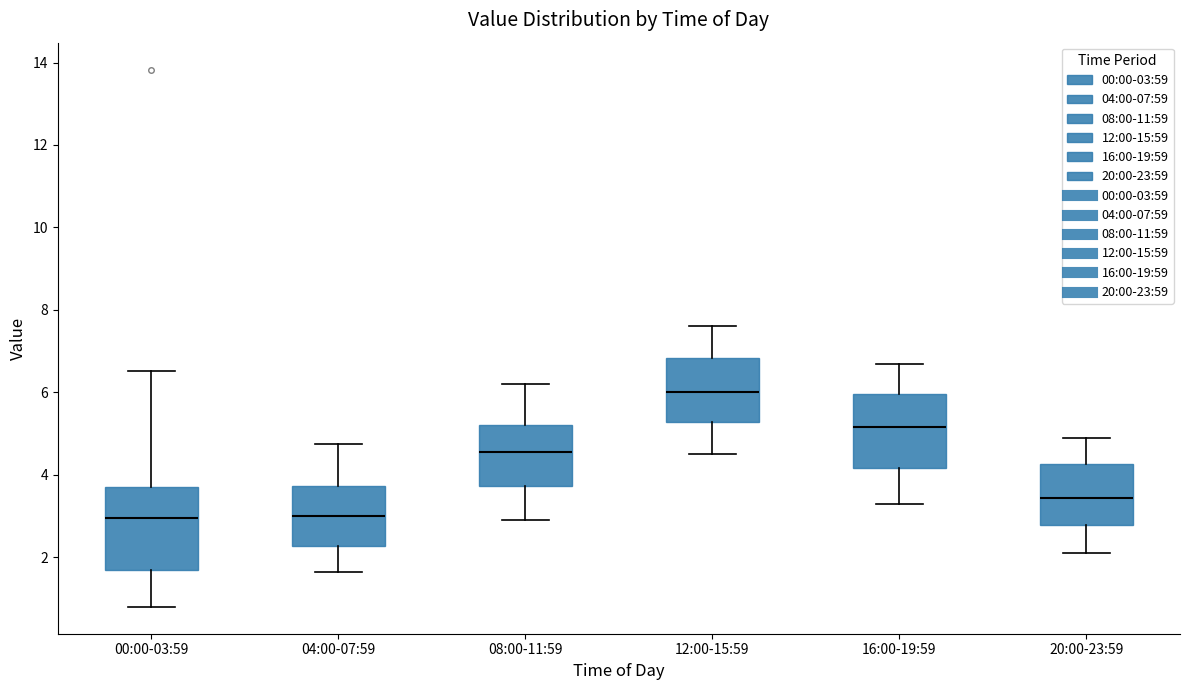

Where is the upper edge of the box for 20:00-23:59 on the y-axis? The values are not printed on the chart, so give them approximately, as read against the axis.

4.2